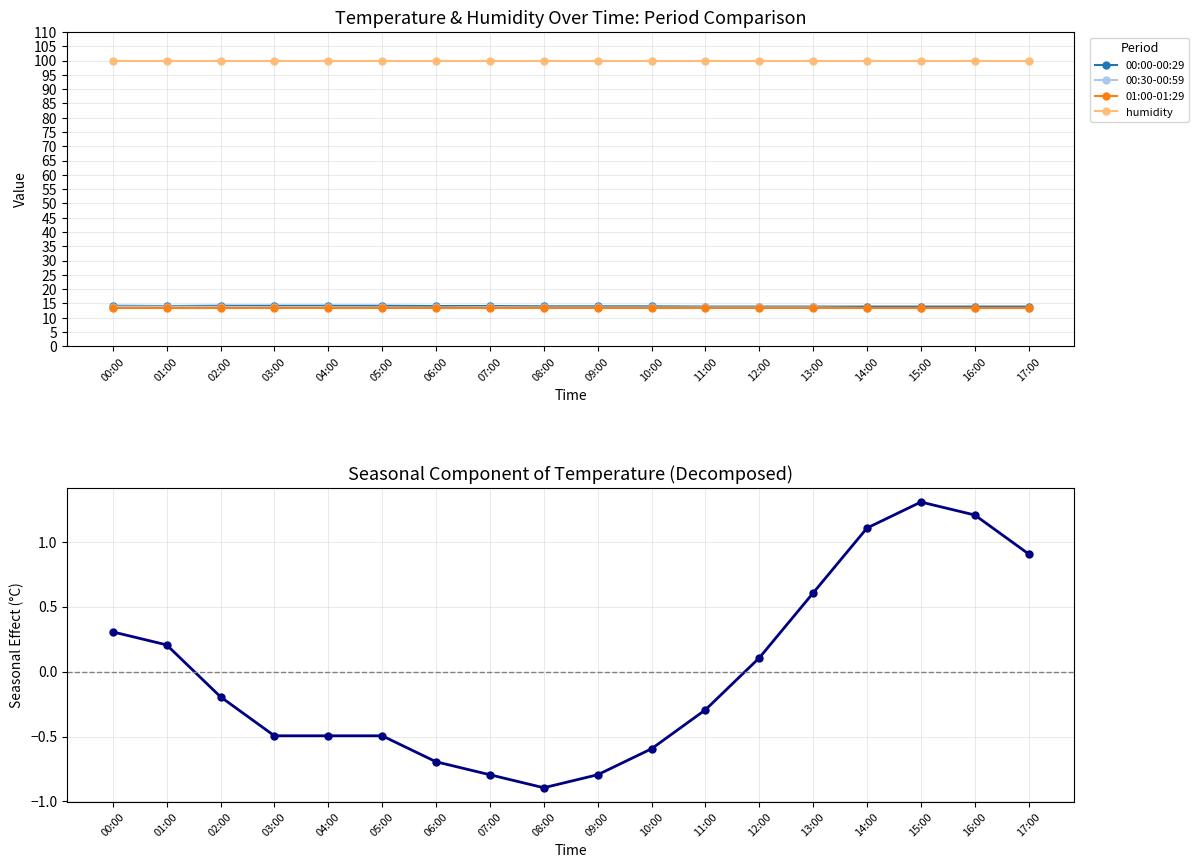

Read the 00:30-00:59 value at 04:00.

13.7